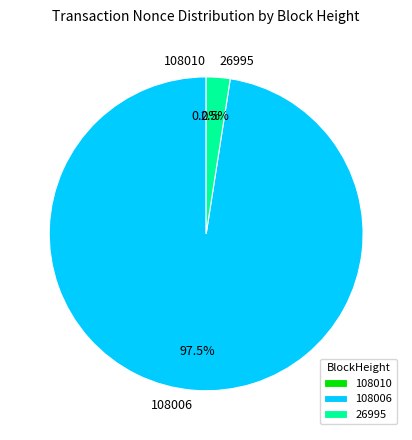

Does 108006 represent more than half of the total?

Yes